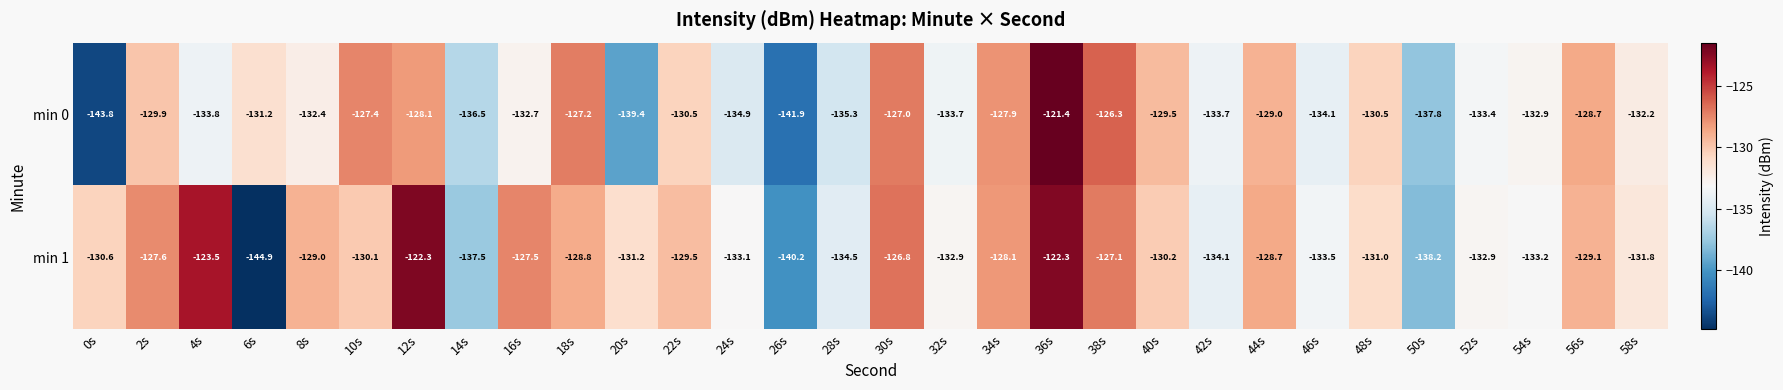

The value of min 1 at 16s is -27.2. True or false?

False